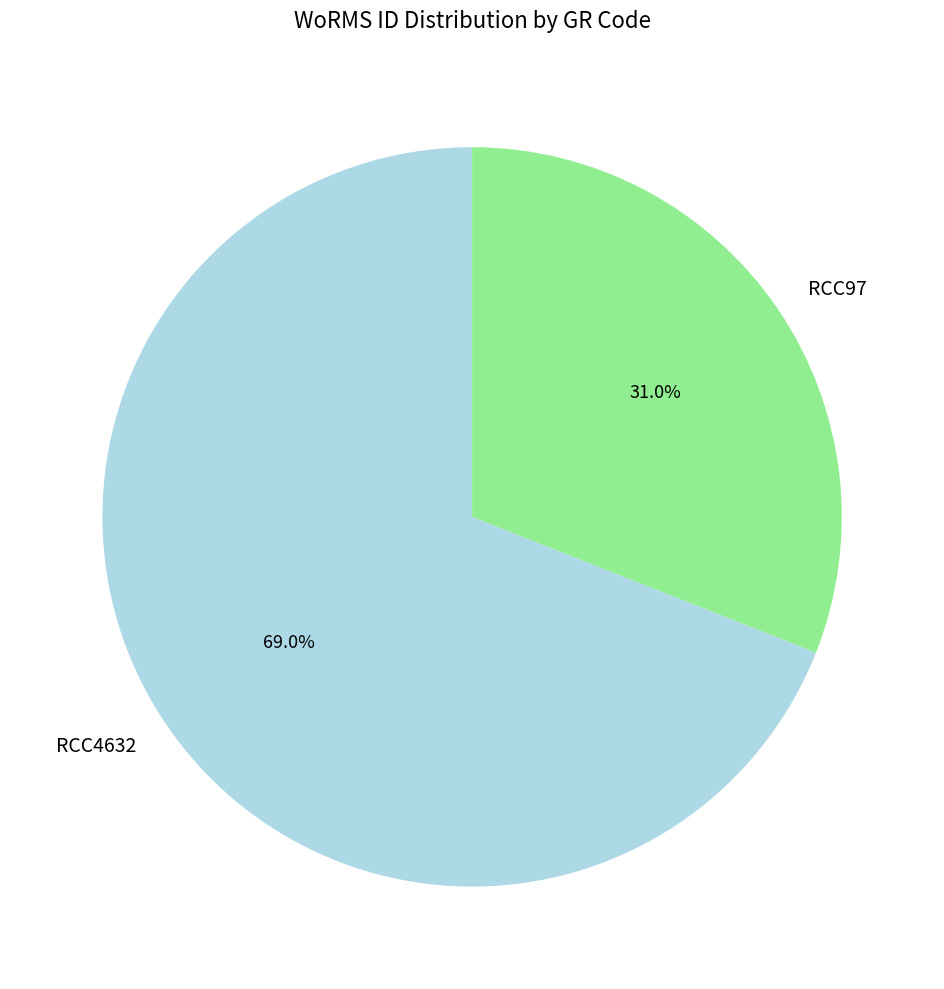

How many segments does this pie chart have?

2